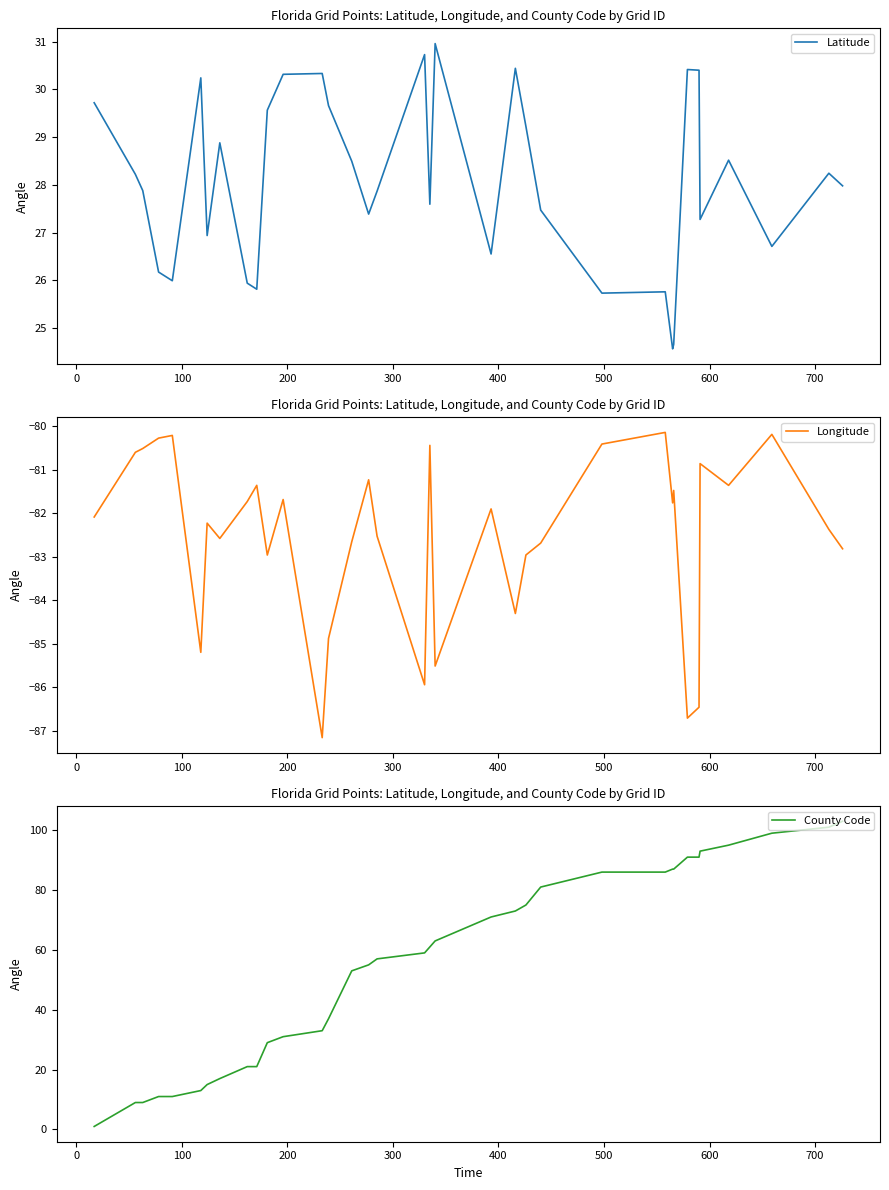

The Longitude series shows -146.3 at 19. True or false?

False